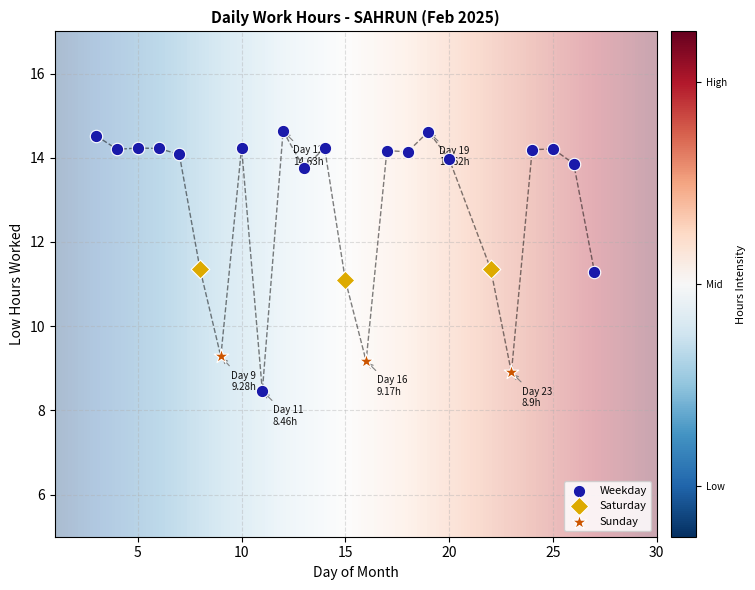

Which series has the largest Y range (max minus min)?

Weekday